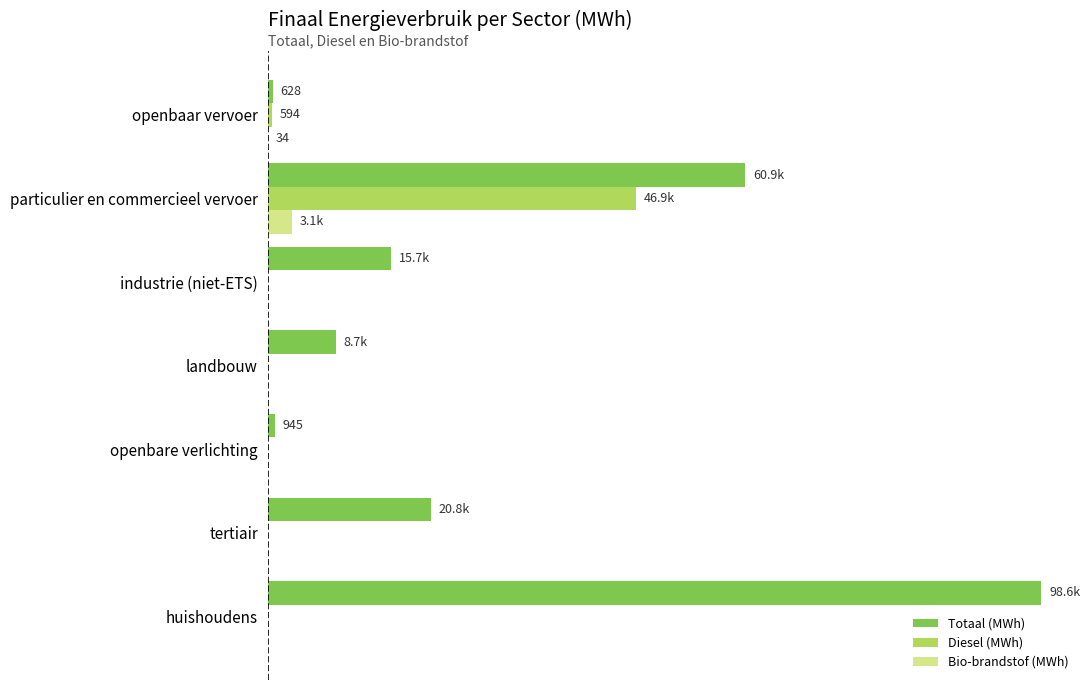

What are all the series names shown in the legend?

Totaal (MWh), Diesel (MWh), Bio-brandstof (MWh)